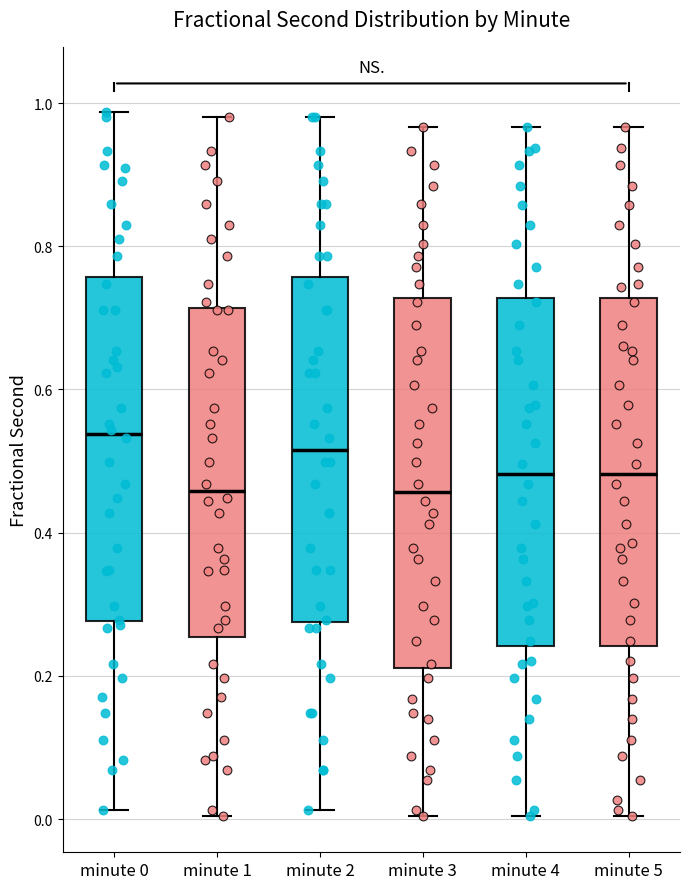

Reading left to right, transcribe this box plot: for each box, give where its median line is, the range the box spans, and where its two whiskers end, as read against the y-axis. The values are not printed on the chart, so give them approximately, as read against the axis.

minute 0: median 0.54, box 0.28 to 0.76, whiskers 0.02 to 0.98
minute 1: median 0.46, box 0.26 to 0.72, whiskers 0.00 to 0.98
minute 2: median 0.52, box 0.28 to 0.76, whiskers 0.02 to 0.98
minute 3: median 0.46, box 0.22 to 0.72, whiskers 0.00 to 0.96
minute 4: median 0.48, box 0.24 to 0.72, whiskers 0.00 to 0.96
minute 5: median 0.48, box 0.24 to 0.72, whiskers 0.00 to 0.96